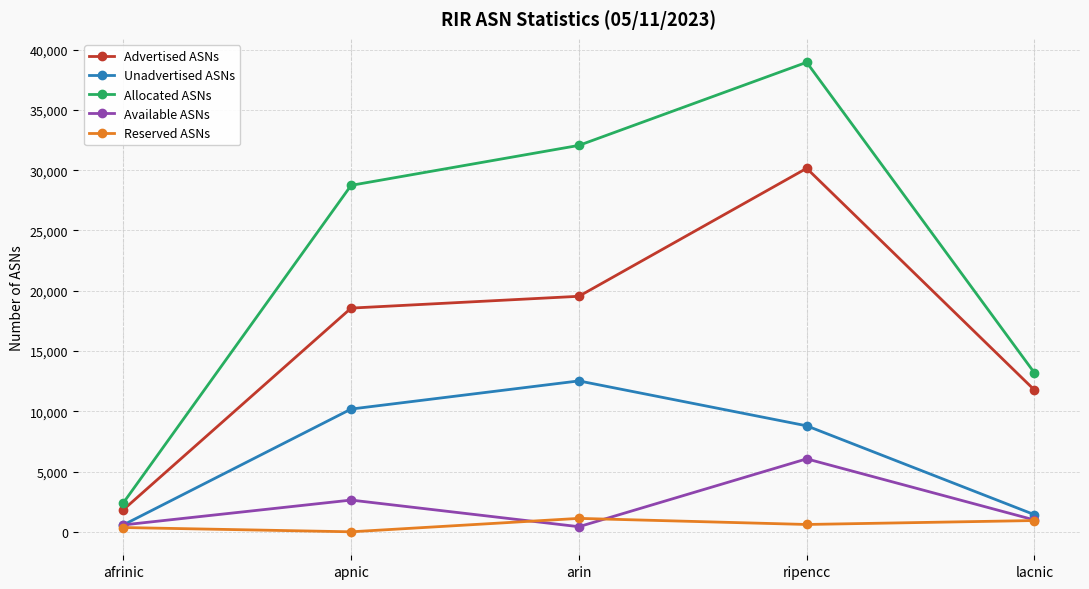

True or false: Available ASNs has a value of 4004 at apnic.

False